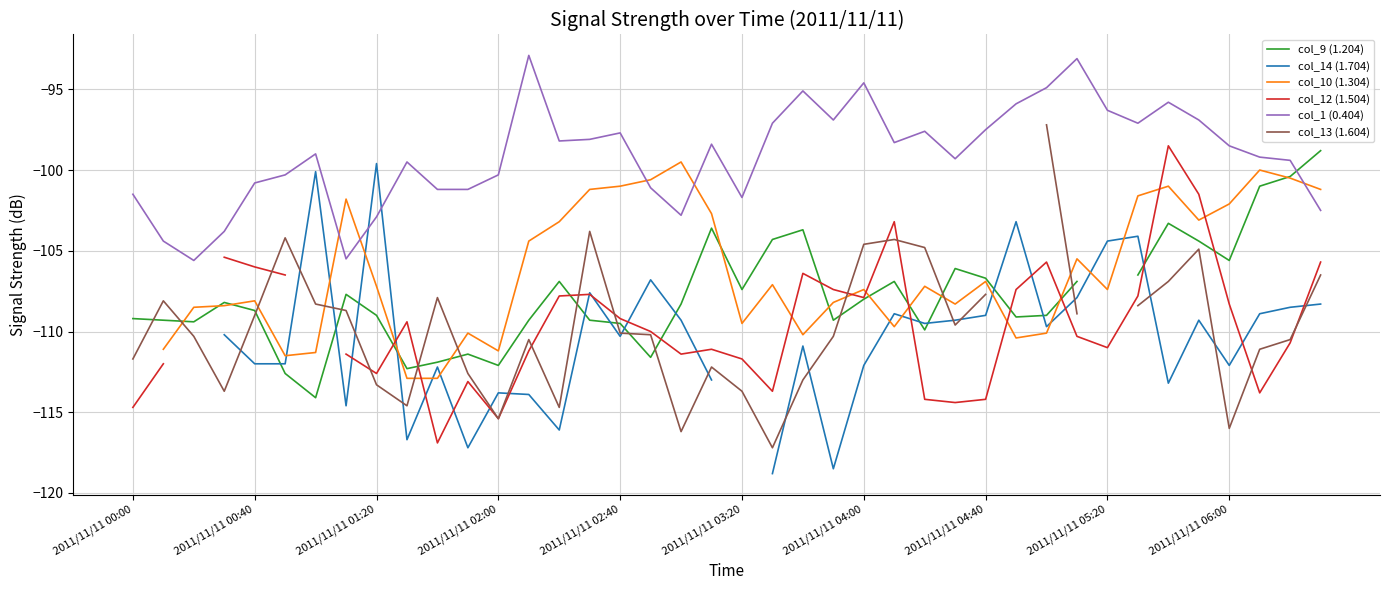

True or false: col_1 (0.404) has a value of -101.7 at 2011/11/11 03:20.

True